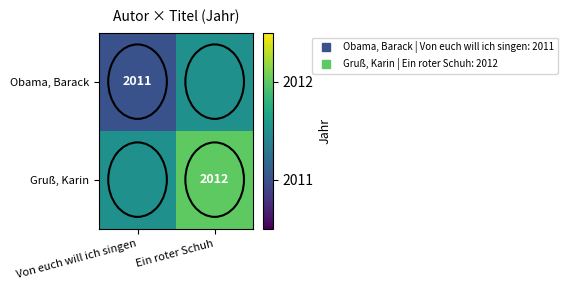

Rank the series at Ein roter Schuh from lowest to highest value.

Obama, Barack, Gruß, Karin